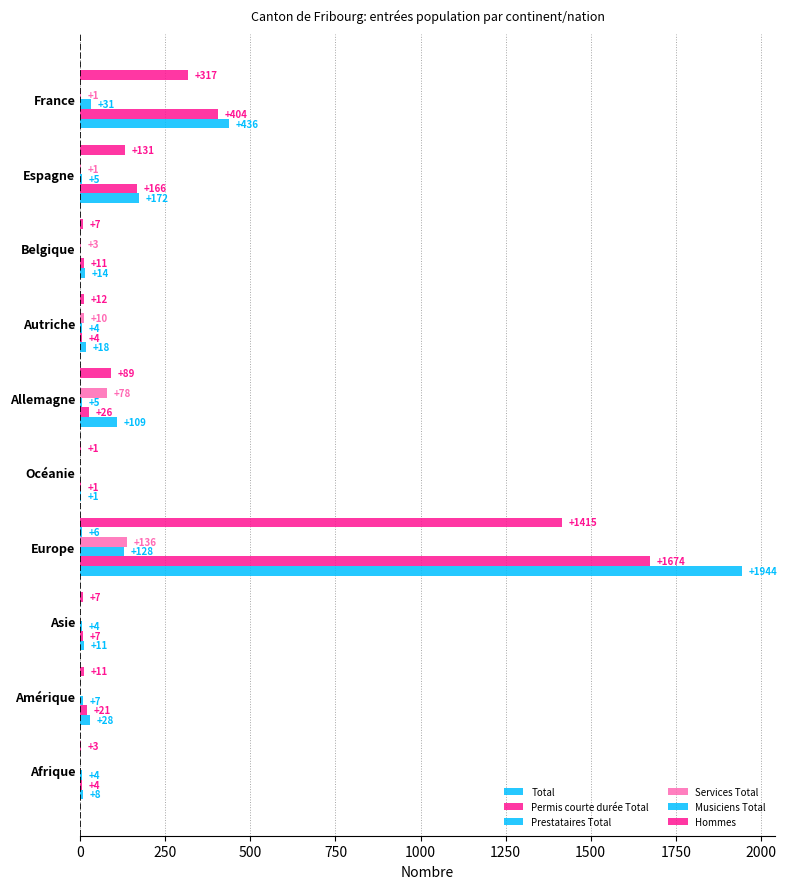

Reading right to left, transcribe all the data shown in this chart.

Total: 436	172	14	18	109	1	1944	11	28	8
Permis courte durée Total: 404	166	11	4	26	1	1674	7	21	4
Prestataires Total: 31	5	0	4	5	0	128	4	7	4
Services Total: 1	1	3	10	78	0	136	0	0	0
Musiciens Total: 0	0	0	0	0	0	6	0	0	0
Hommes: 317	131	7	12	89	1	1415	7	11	3